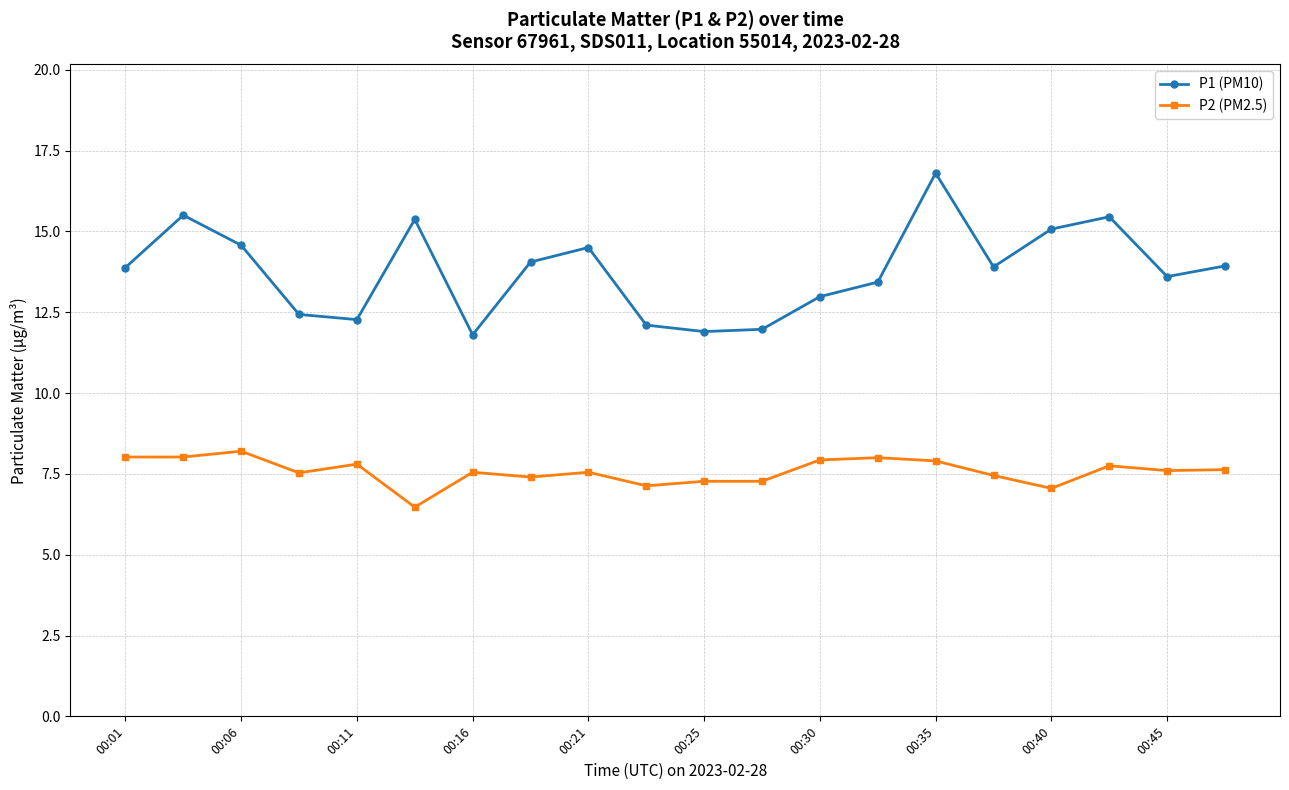

What is the value of the P1 (PM10) point at the 3rd from the left?

14.6